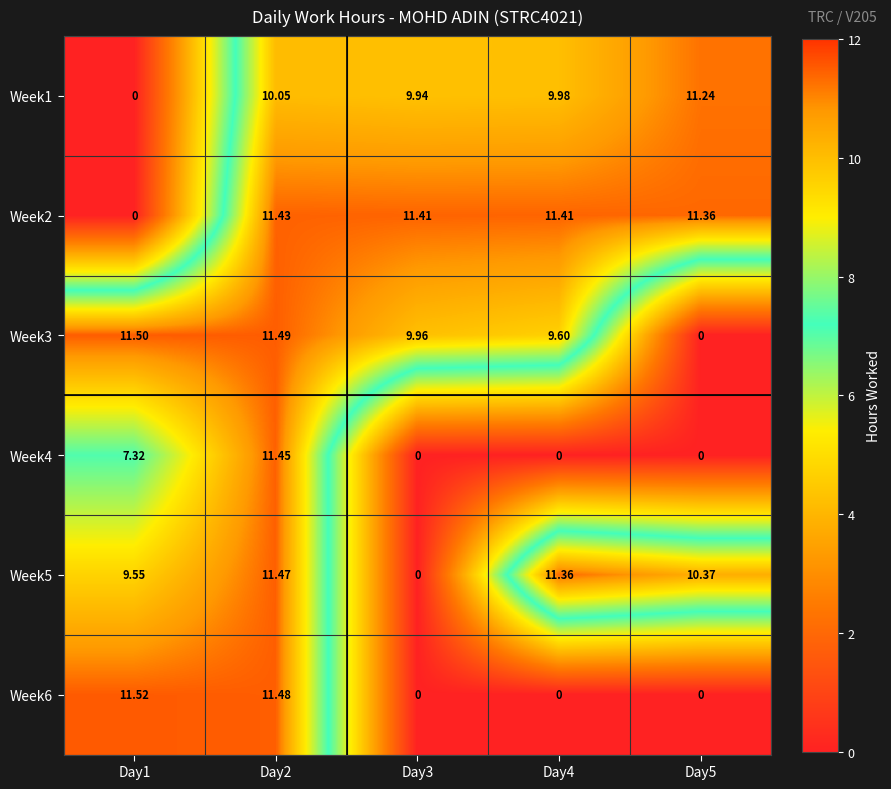

How many data points in Week5 are less than 10?

2